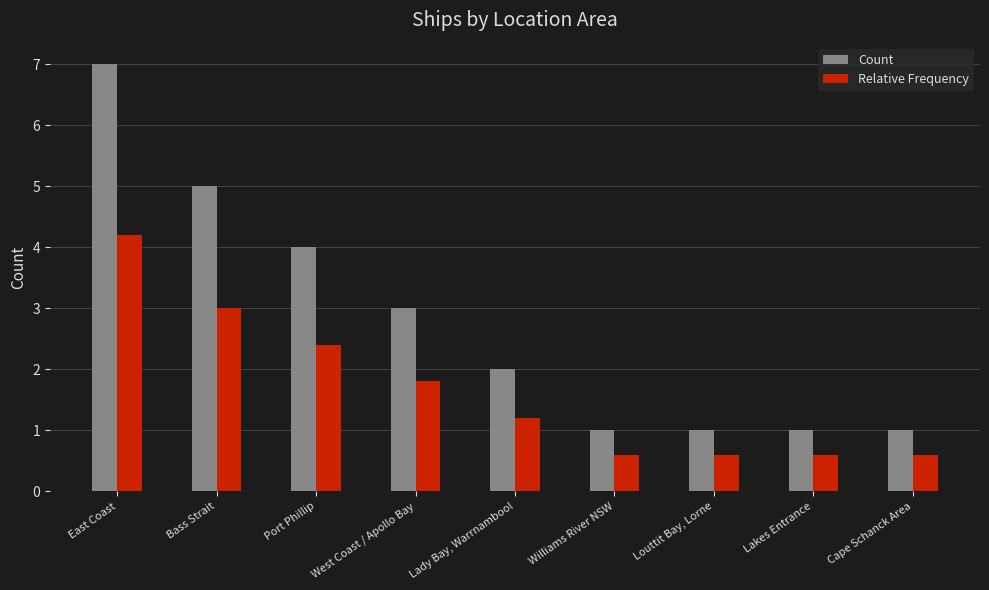

Reading left to right, extract all data points from this chart.

Count: East Coast=7.0	Bass Strait=5.0	Port Phillip=4.0	West Coast / Apollo Bay=3.0	Lady Bay, Warrnambool=2.0	Williams River NSW=1.0	Louttit Bay, Lorne=1.0	Lakes Entrance=1.0	Cape Schanck Area=1.0
Relative Frequency: East Coast=4.2	Bass Strait=3.0	Port Phillip=2.4	West Coast / Apollo Bay=1.8	Lady Bay, Warrnambool=1.2	Williams River NSW=0.6	Louttit Bay, Lorne=0.6	Lakes Entrance=0.6	Cape Schanck Area=0.6